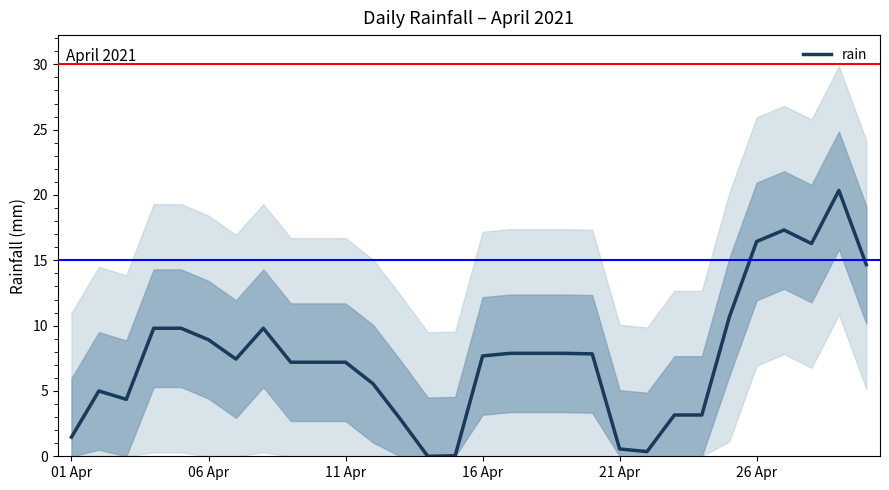

At which category does the chart reach its minimum across all series?

13